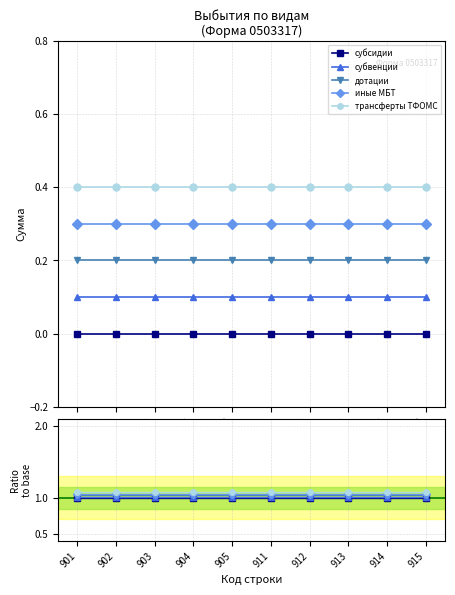

True or false: иные МБТ and дотации cross at least once.

False